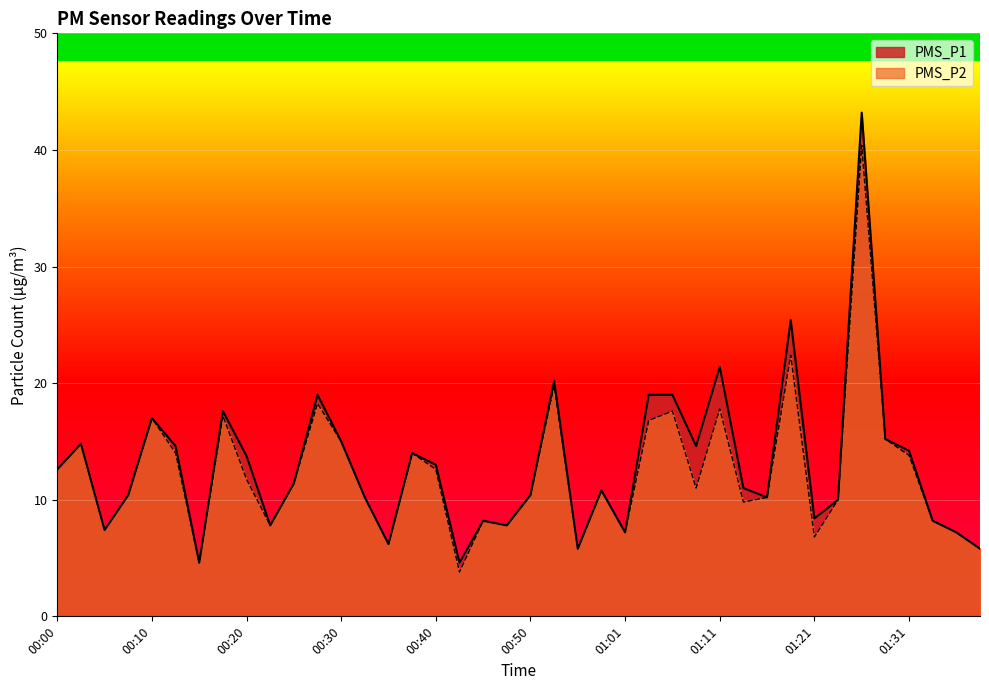

What is the minimum value shown in the chart?

3.8